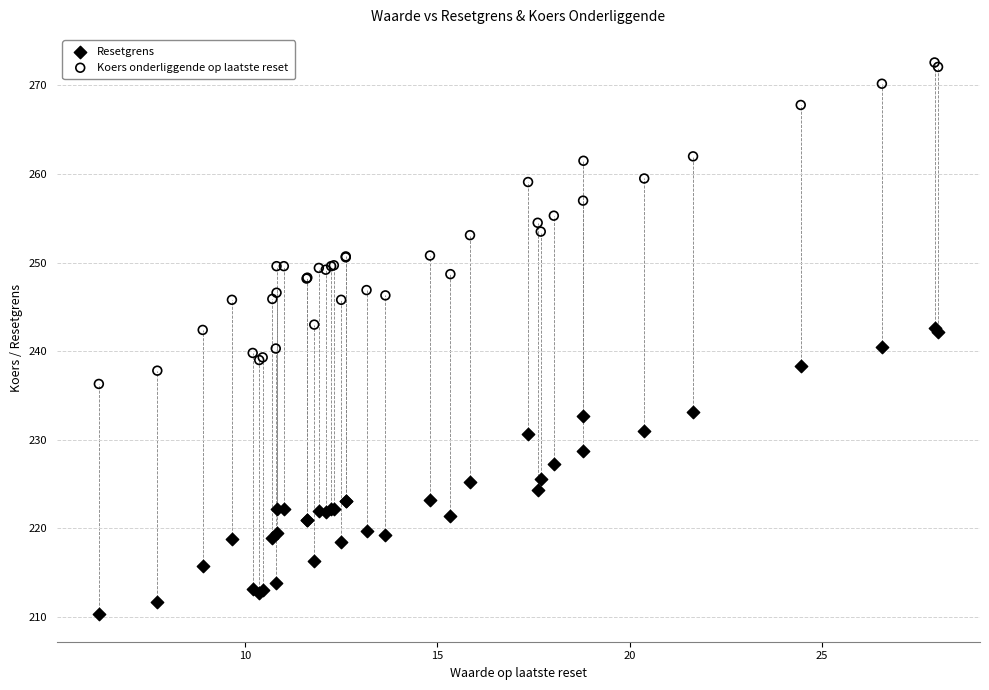

Which series contains the lowest Y value?

Resetgrens